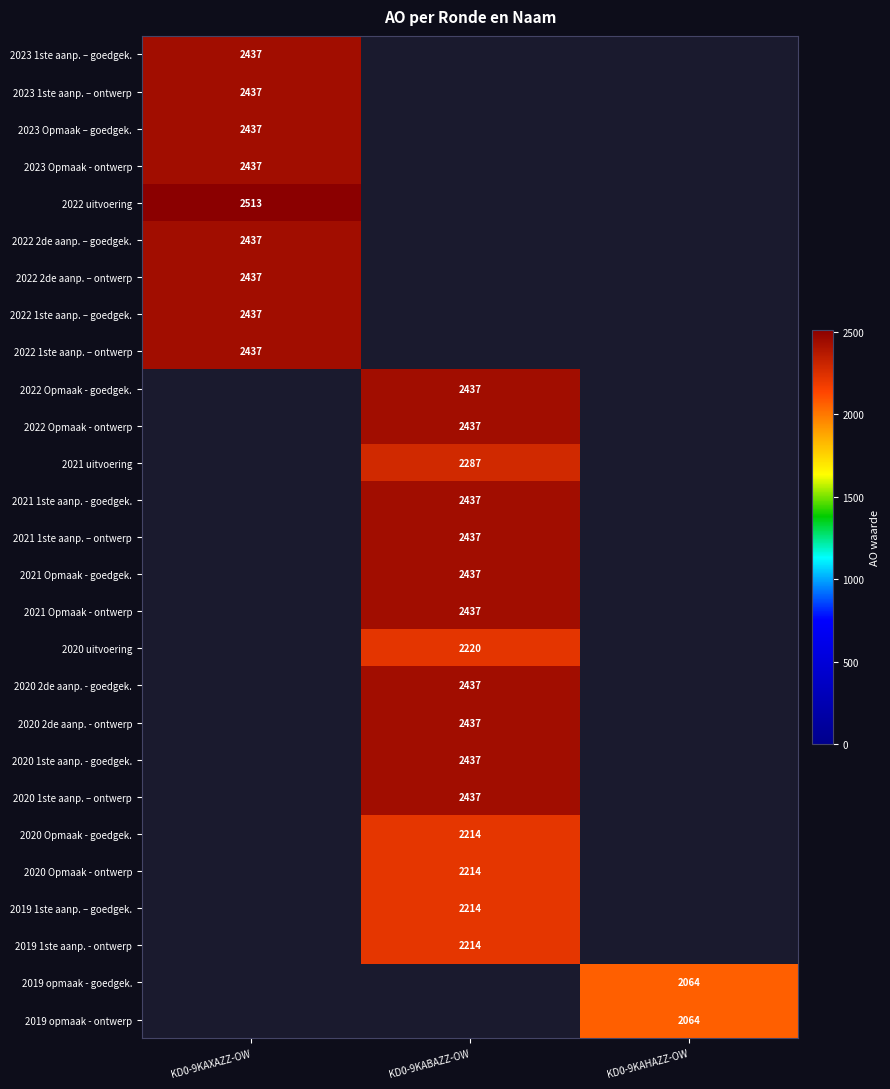

At how many categories does at least one series exceed 2080?

2